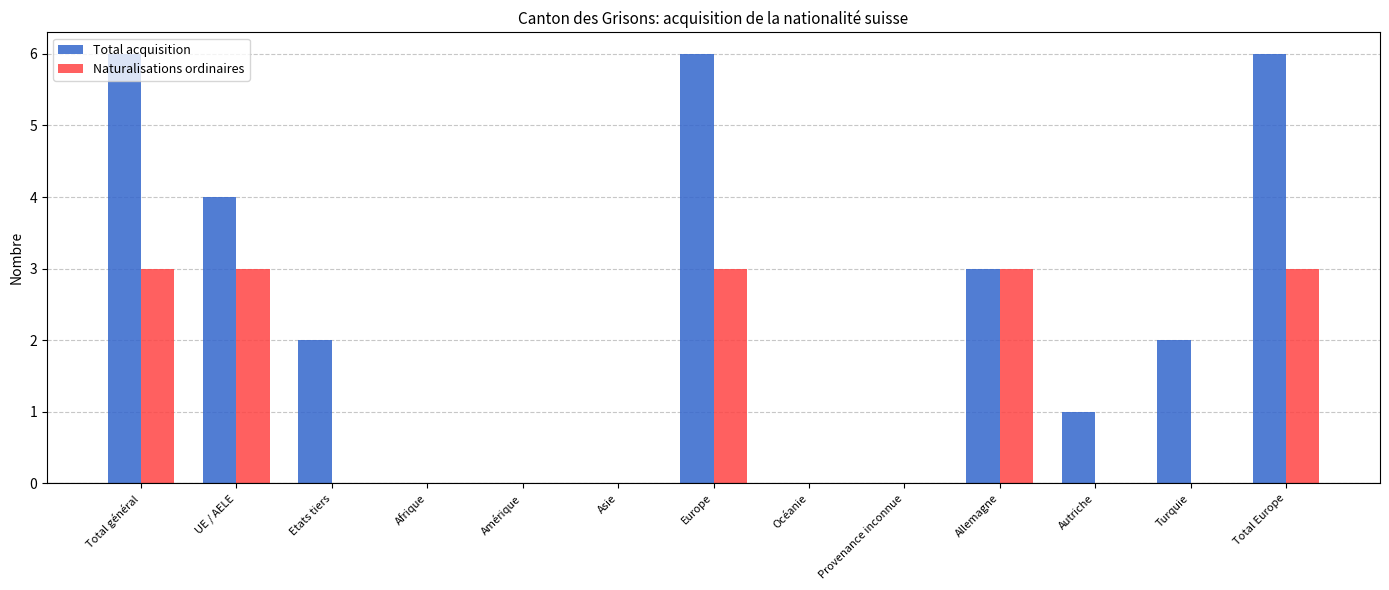

Which series has the largest total across all categories?

Total acquisition